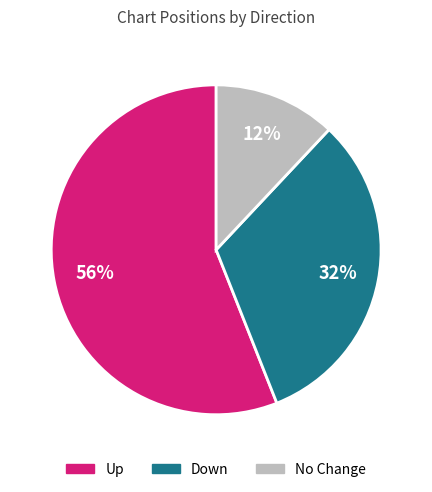

How many slices are in this pie chart?

3